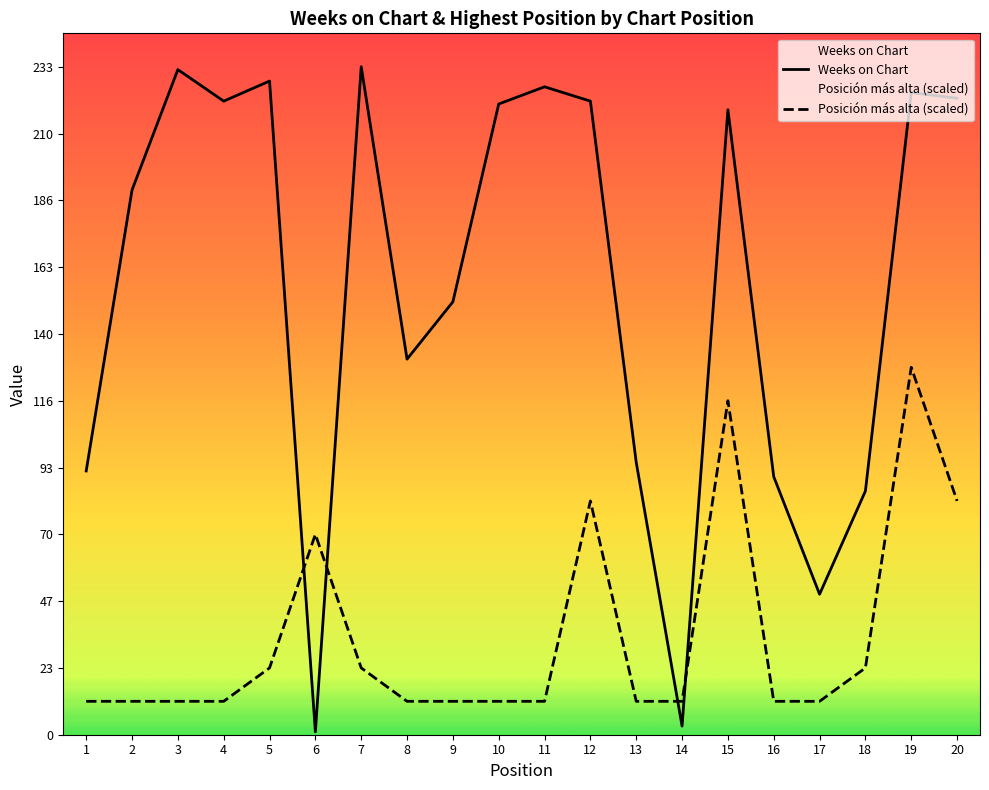

List the series in order of their peak value, highest first.

Weeks on Chart, Posición más alta (scaled)